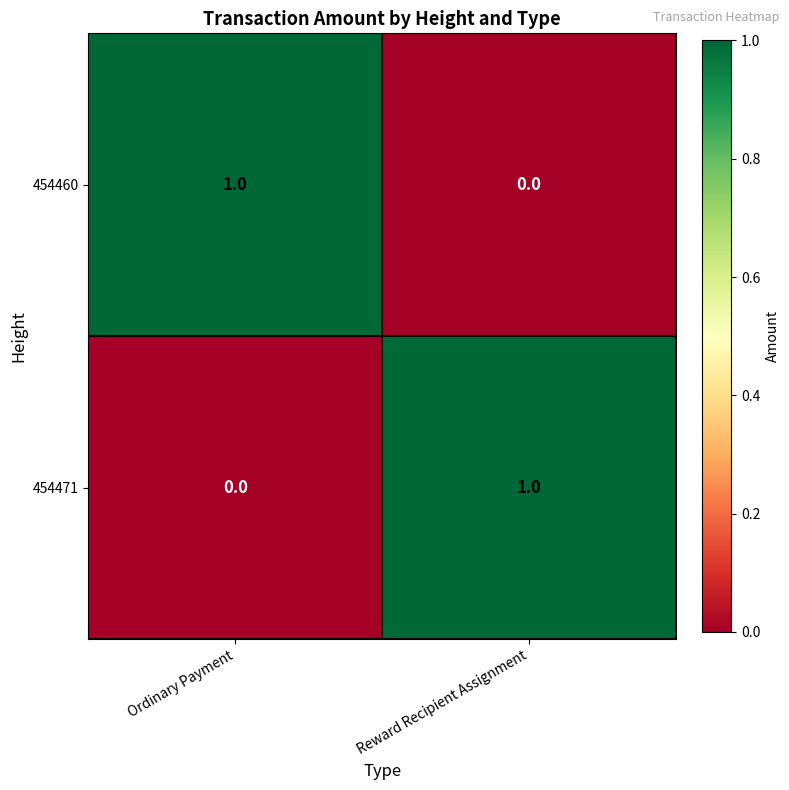

How many categories are shown in the chart?

2